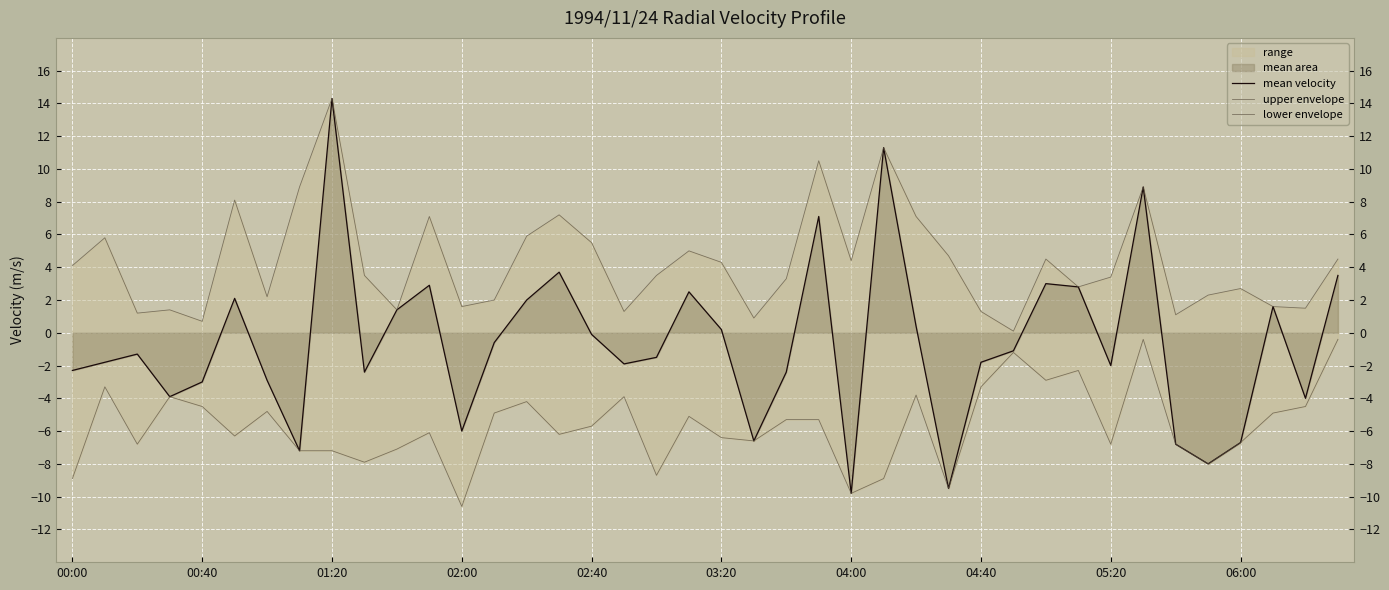

True or false: mean velocity has a value of 0.5 at 19.

False